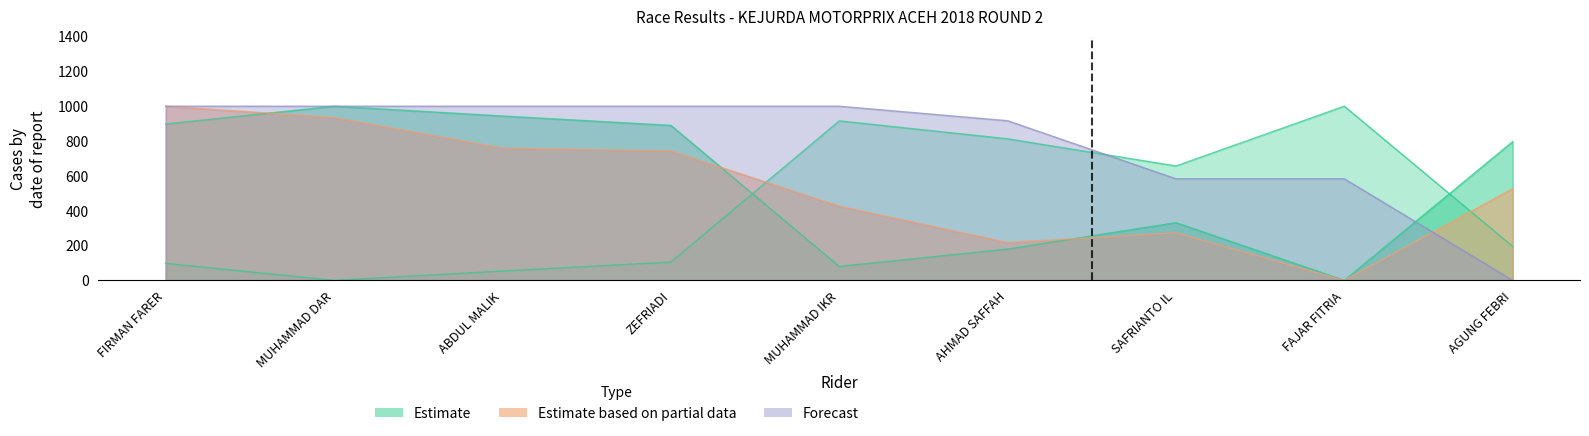

What is the total value across all series at AHMAD SAFFAH?

2125.9